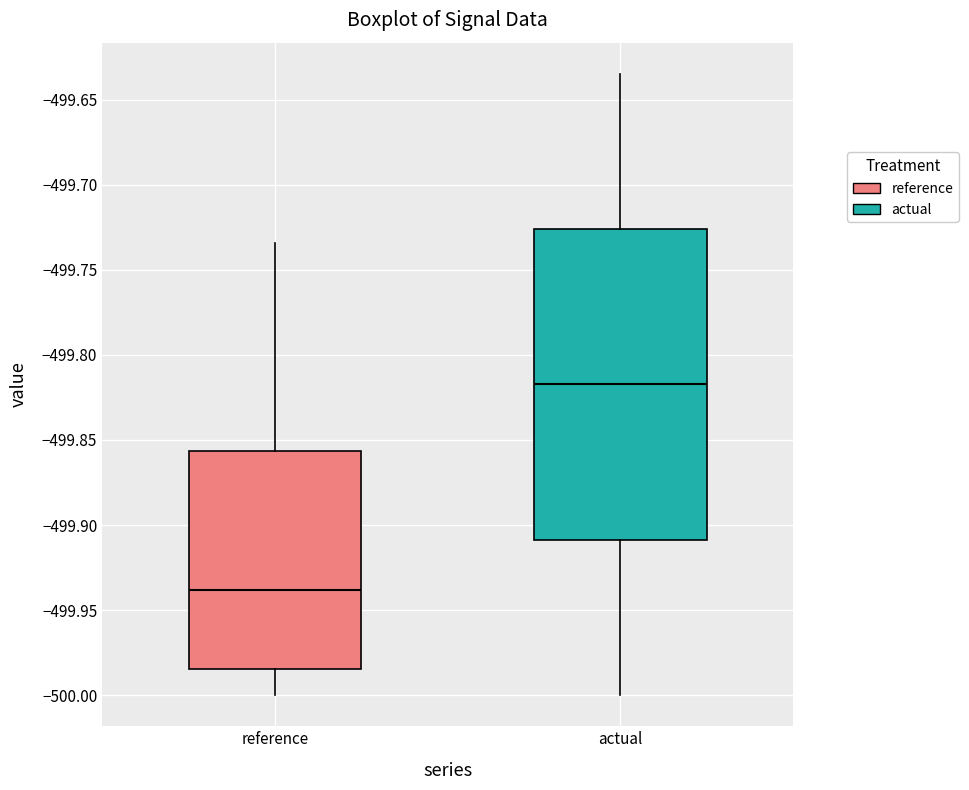

Reading left to right, transcribe this box plot: for each box, give where its median line is, the range the box spans, and where its two whiskers end, as read against the y-axis. The values are not printed on the chart, so give them approximately, as read against the axis.

reference: median -499.940, box -499.985 to -499.855, whiskers -500.000 to -499.735
actual: median -499.815, box -499.910 to -499.725, whiskers -500.000 to -499.635